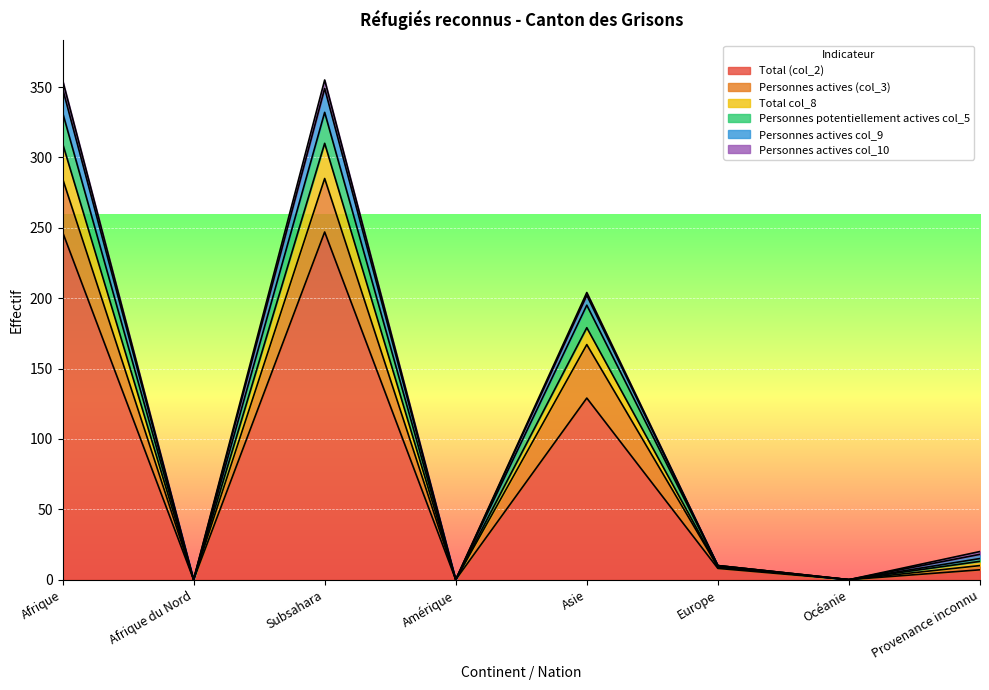

What are all the series names shown in the legend?

Total (col_2), Personnes actives (col_3), Total col_8, Personnes potentiellement actives col_5, Personnes actives col_9, Personnes actives col_10